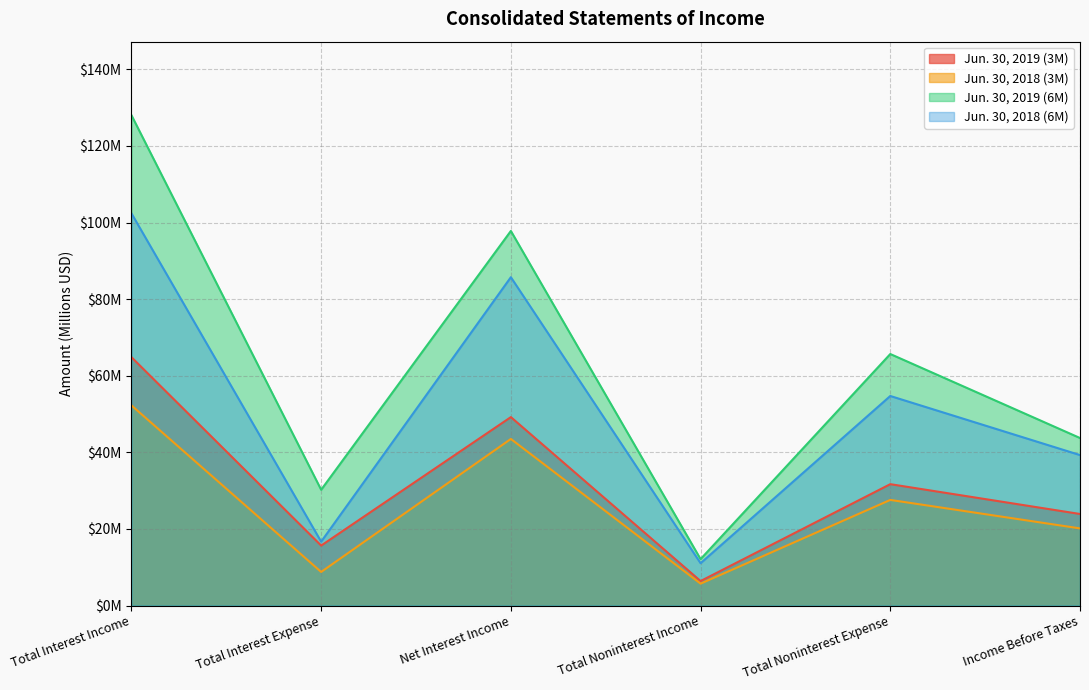

At which category is the sum across all series the highest?

Total Interest Income